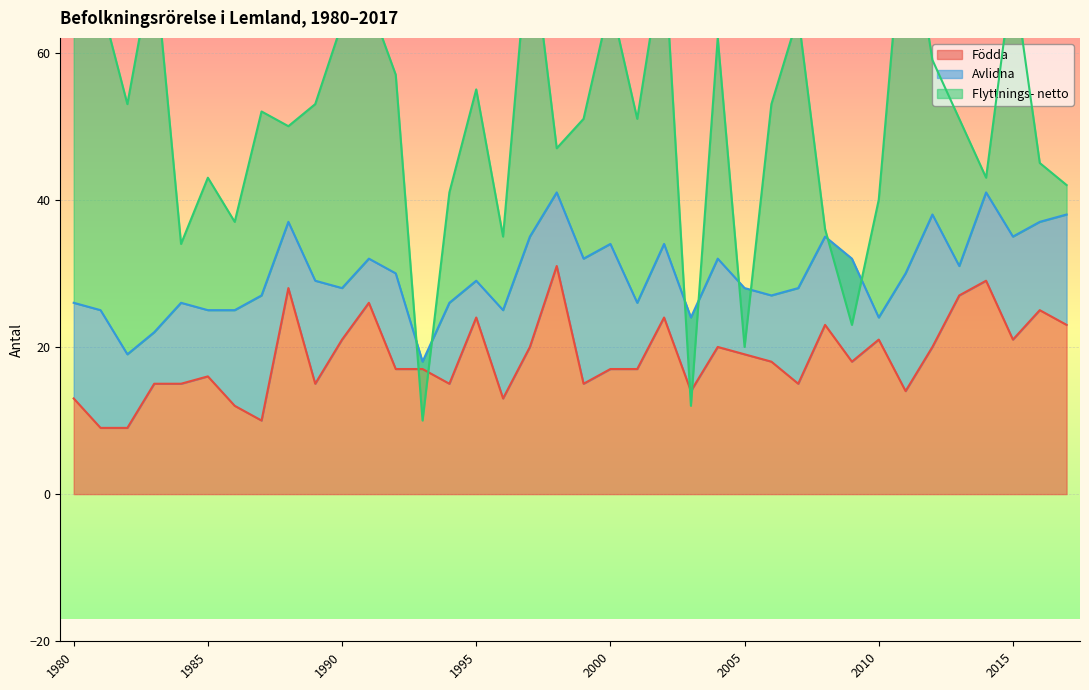

How many lines are shown in the chart?

3